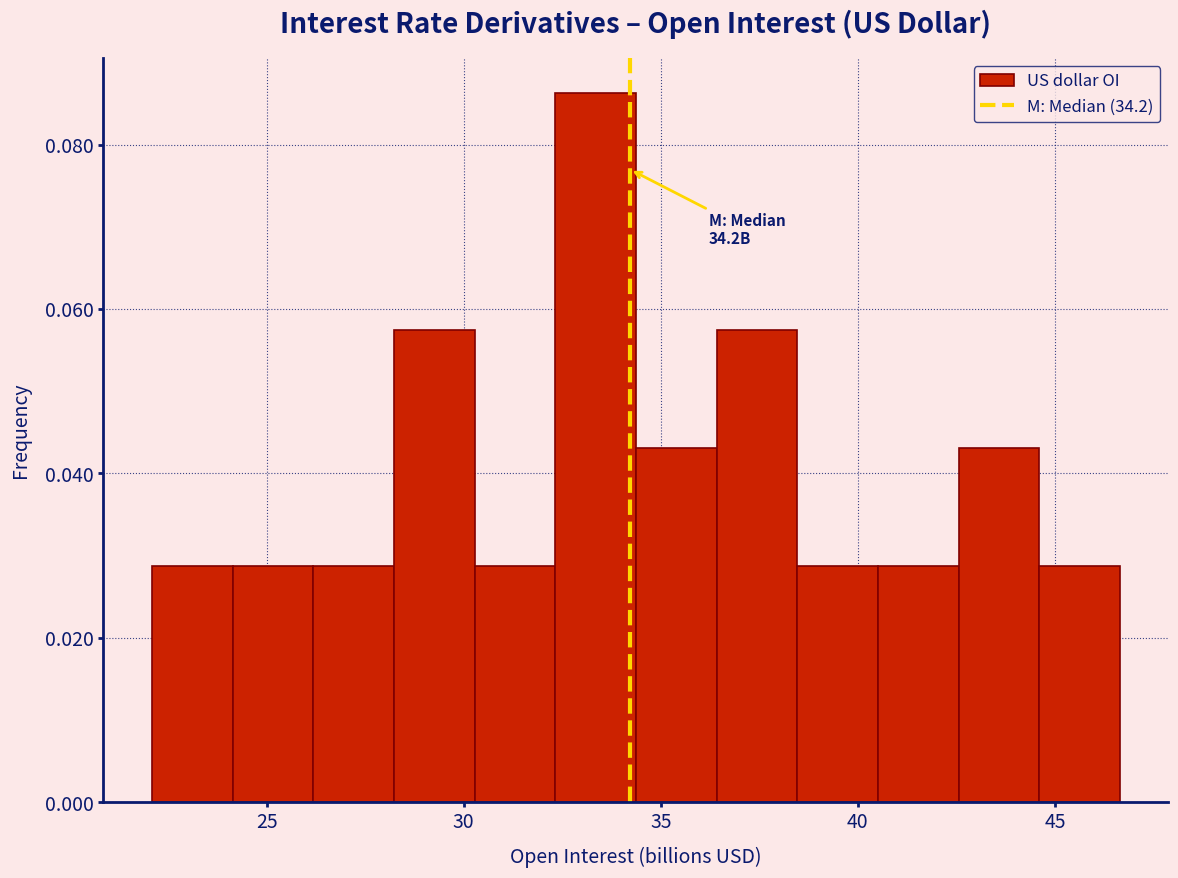

Over which range of the x-axis is the bar tallest?

32.5 to 34.5